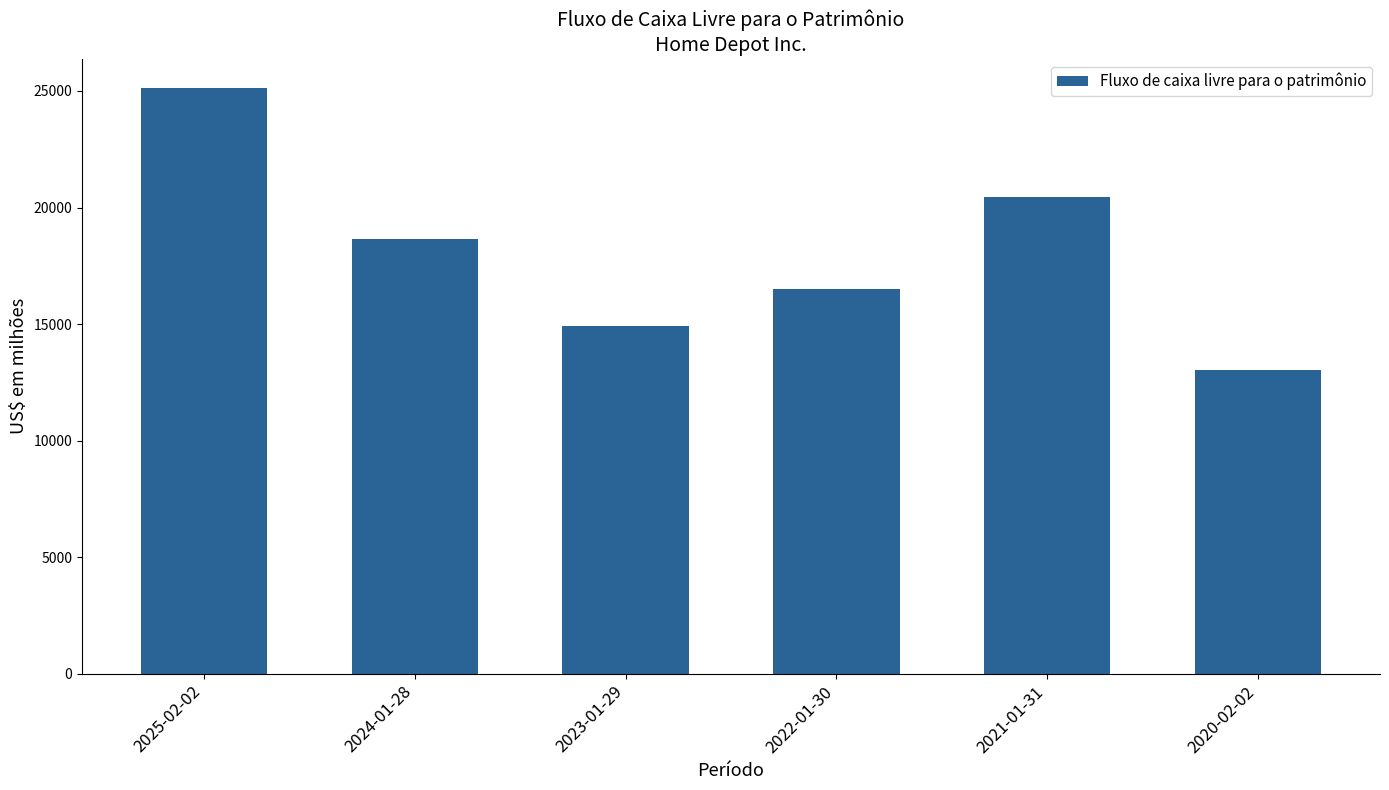

List the labels in order of value, smallest first.

2020-02-02, 2023-01-29, 2022-01-30, 2024-01-28, 2021-01-31, 2025-02-02